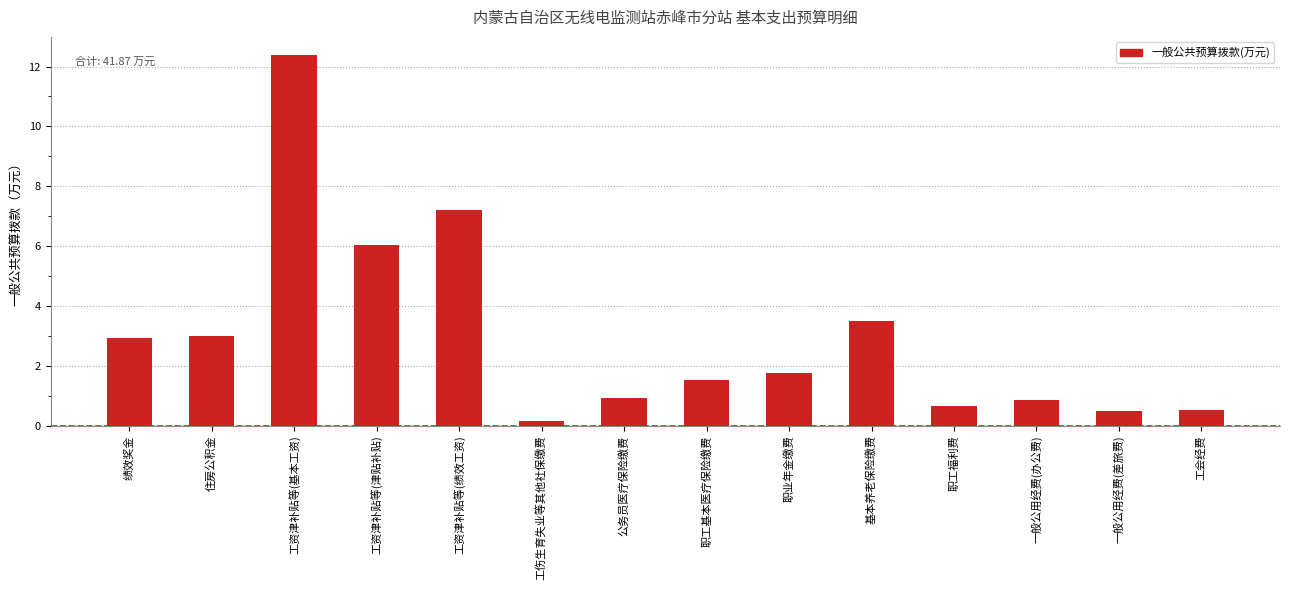

Which has a higher value, 工资津补贴等(津贴补贴) or 工伤生育失业等其他社保缴费?

工资津补贴等(津贴补贴)